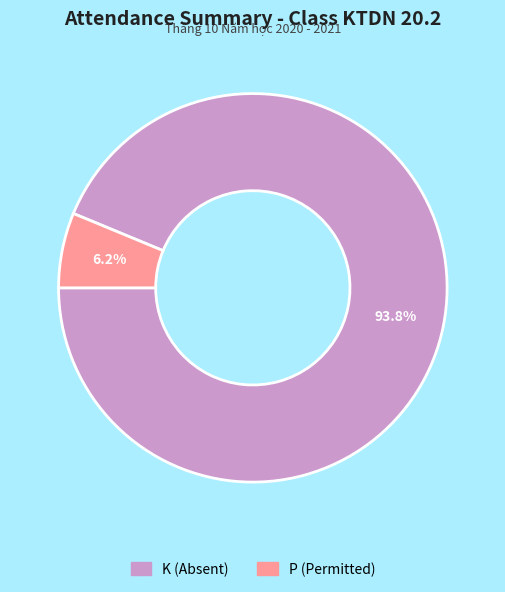

Does any single category account for the majority?

Yes